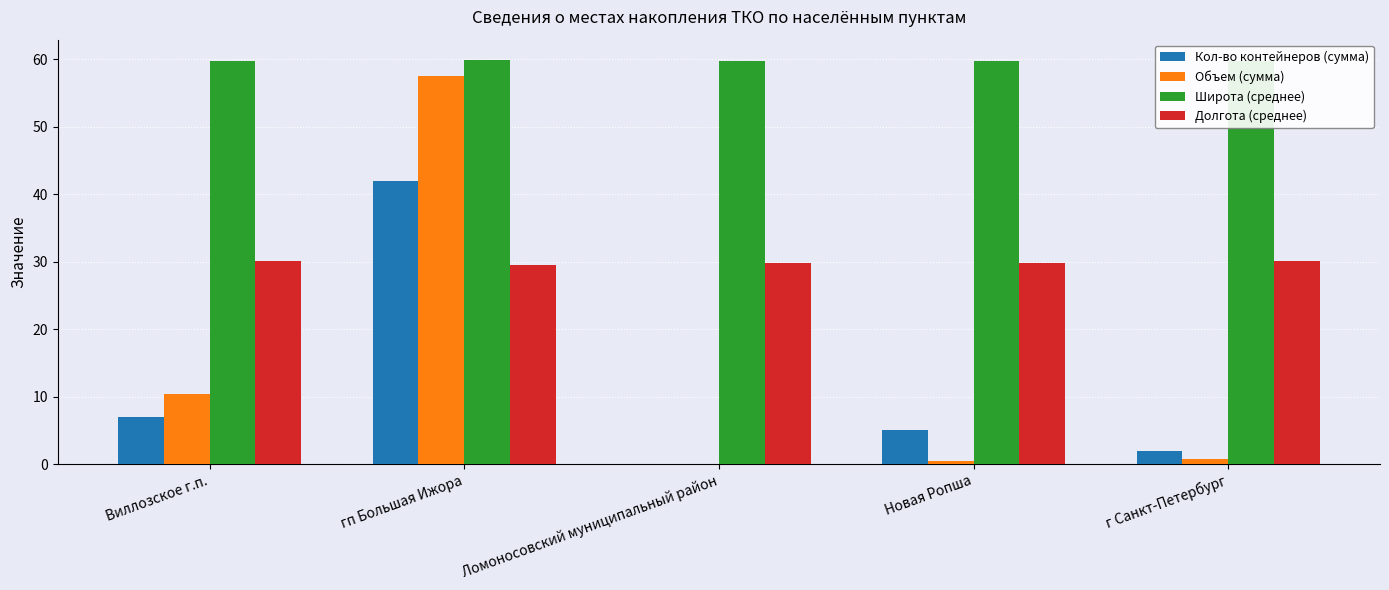

Read the Широта (среднее) value at Ломоносовский муниципальный район.

59.7